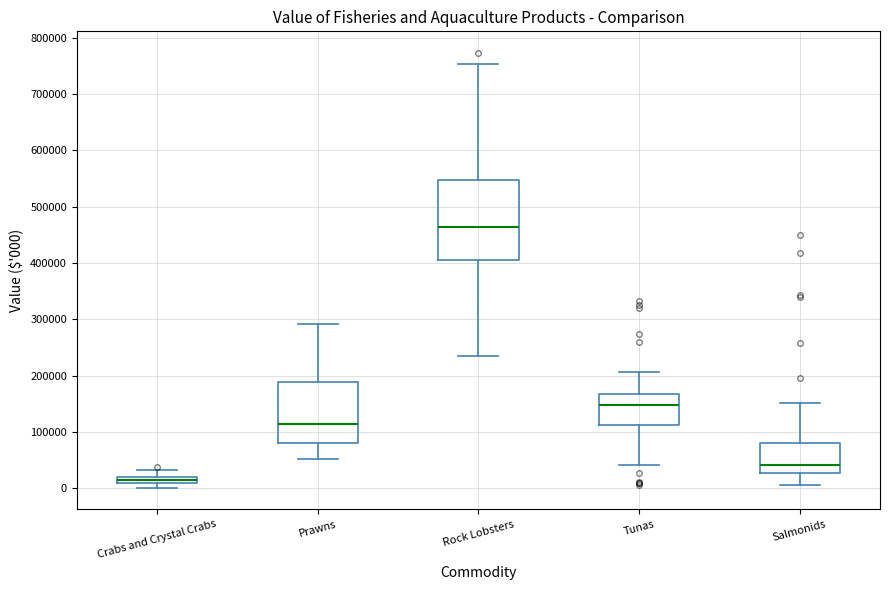

Which box is the tallest, from its lower edge to its upper edge?

Rock Lobsters